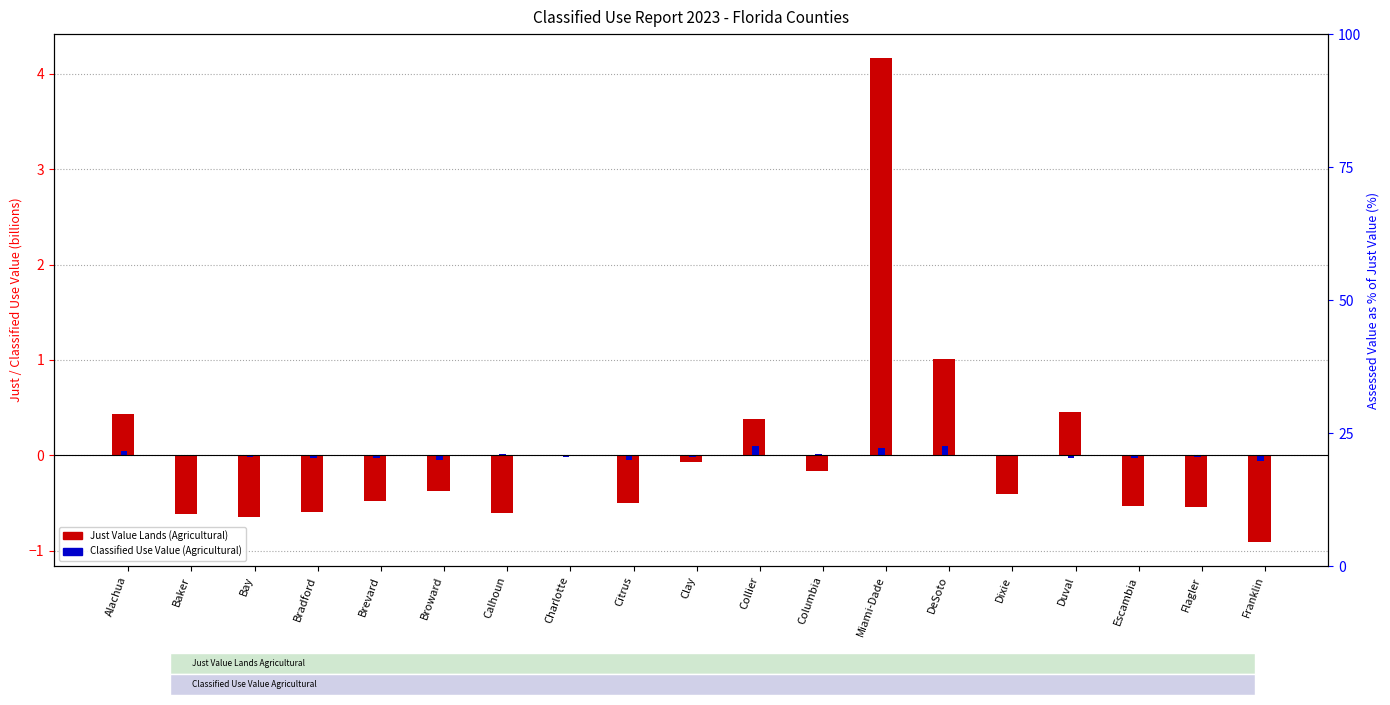

Reading left to right, list all the values displayed in this chart.

Just Value Lands (Agricultural): Alachua=0.4	Baker=-0.6	Bay=-0.6	Bradford=-0.6	Brevard=-0.5	Broward=-0.4	Calhoun=-0.6	Charlotte=-0.0	Citrus=-0.5	Clay=-0.1	Collier=0.4	Columbia=-0.2	Miami-Dade=4.2	DeSoto=1.0	Dixie=-0.4	Duval=0.5	Escambia=-0.5	Flagler=-0.5	Franklin=-0.9
Classified Use Value (Agricultural): Alachua=0.0	Baker=-0.0	Bay=-0.0	Bradford=-0.0	Brevard=-0.0	Broward=-0.0	Calhoun=0.0	Charlotte=-0.0	Citrus=-0.0	Clay=-0.0	Collier=0.1	Columbia=0.0	Miami-Dade=0.1	DeSoto=0.1	Dixie=-0.0	Duval=-0.0	Escambia=-0.0	Flagler=-0.0	Franklin=-0.1